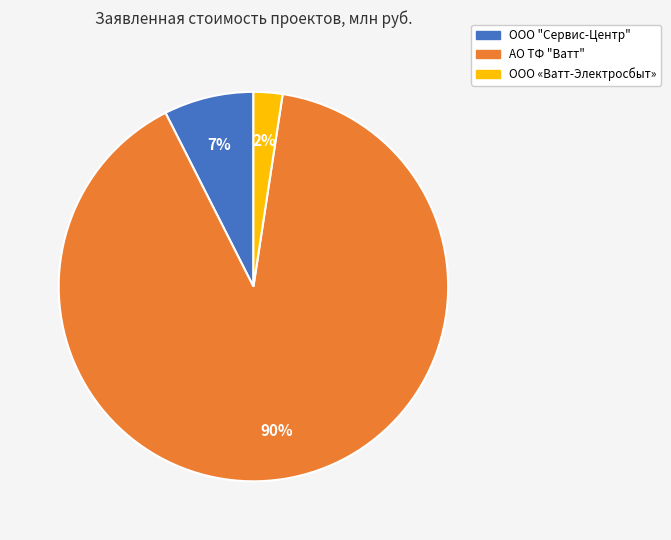

How many slices are in this pie chart?

3